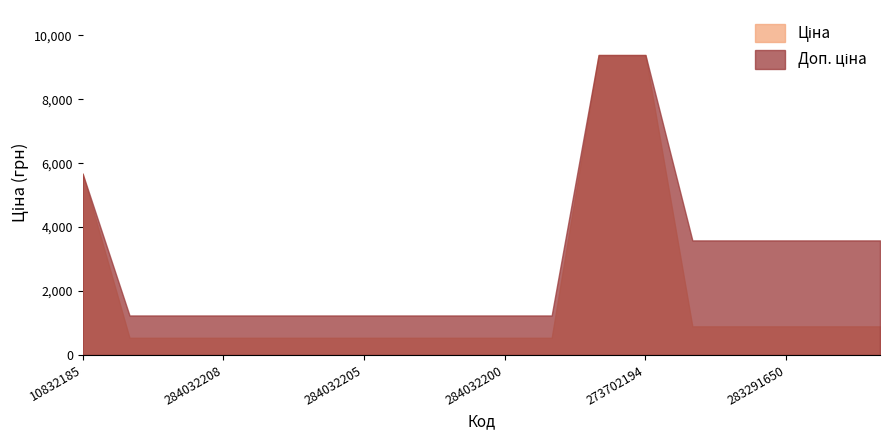

What is the total value across all series at 284032199?

1774.4